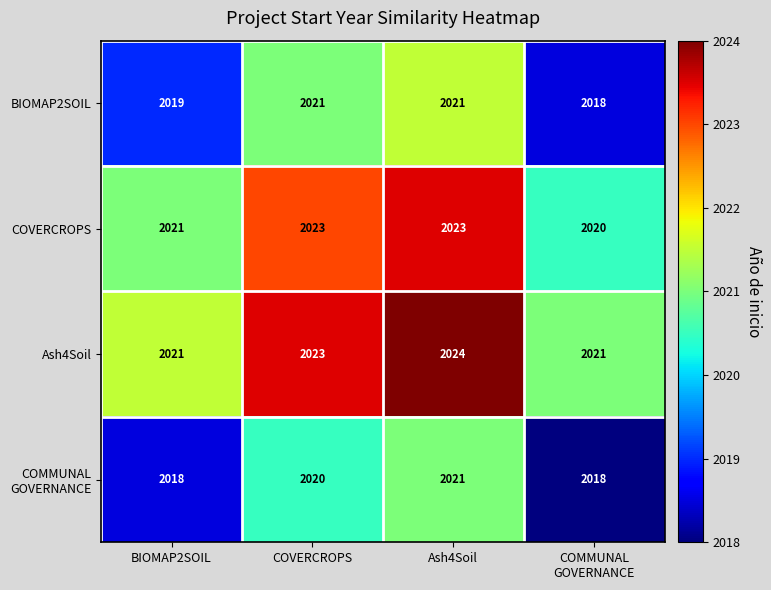

What is the sum of all Ash4Soil values?

8089